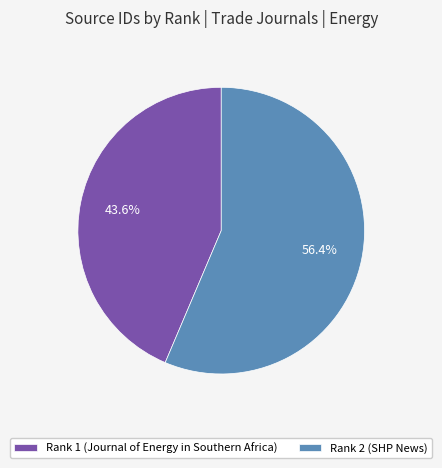

How many slices are in this pie chart?

2